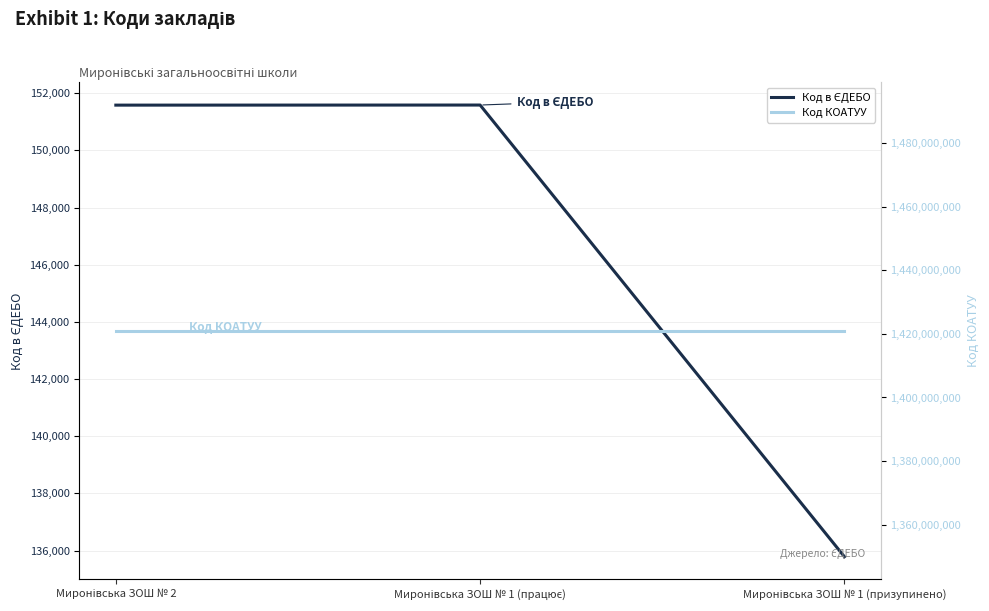

Reading right to left, list all the values displayed in this chart.

Код в ЄДЕБО: Миронівська ЗОШ № 1 (призупинено)=135786	Миронівська ЗОШ № 1 (працює)=151587	Миронівська ЗОШ № 2=151584
Код КОАТУУ: Миронівська ЗОШ № 1 (призупинено)=1420955500	Миронівська ЗОШ № 1 (працює)=1420955500	Миронівська ЗОШ № 2=1420955500